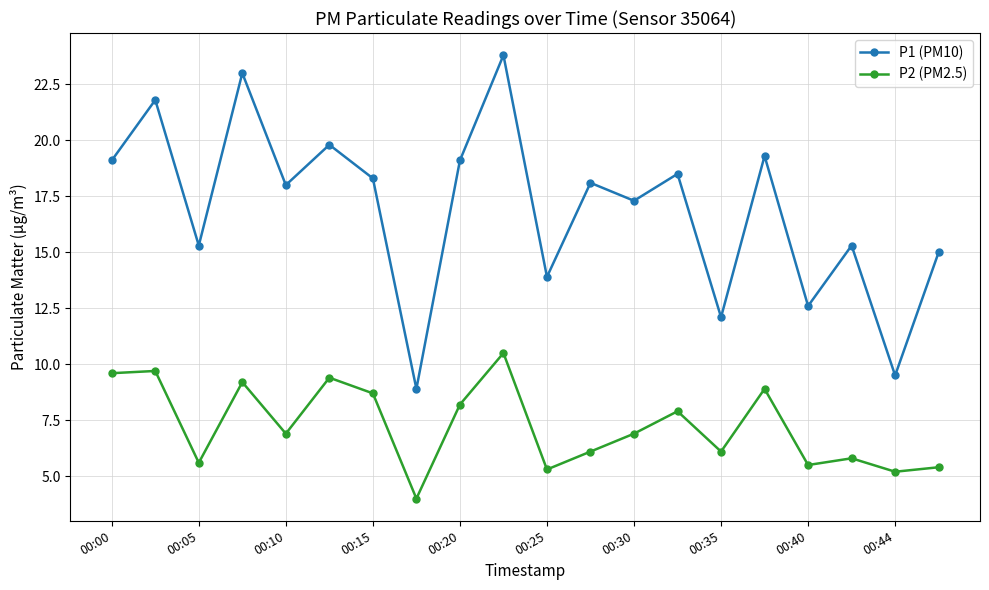

Which series has the widest spread of values?

P1 (PM10)